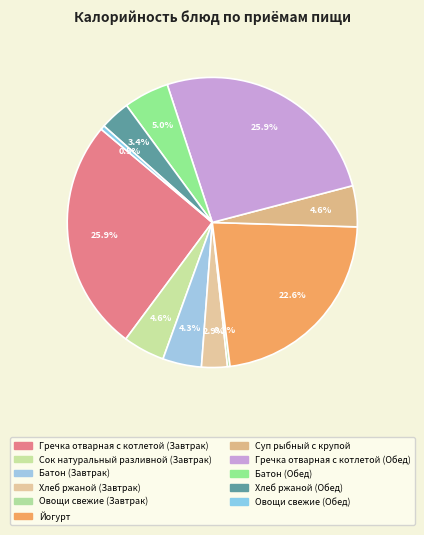

What percentage is the Батон (Завтрак) slice, to the nearest percent?

4%